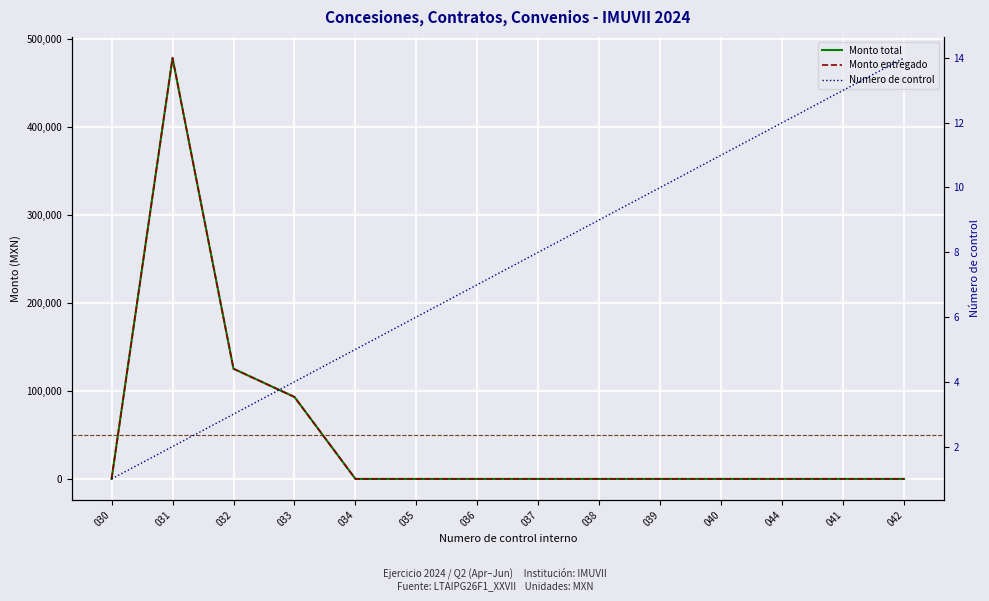

Is this an area chart (filled region under the line)?

No